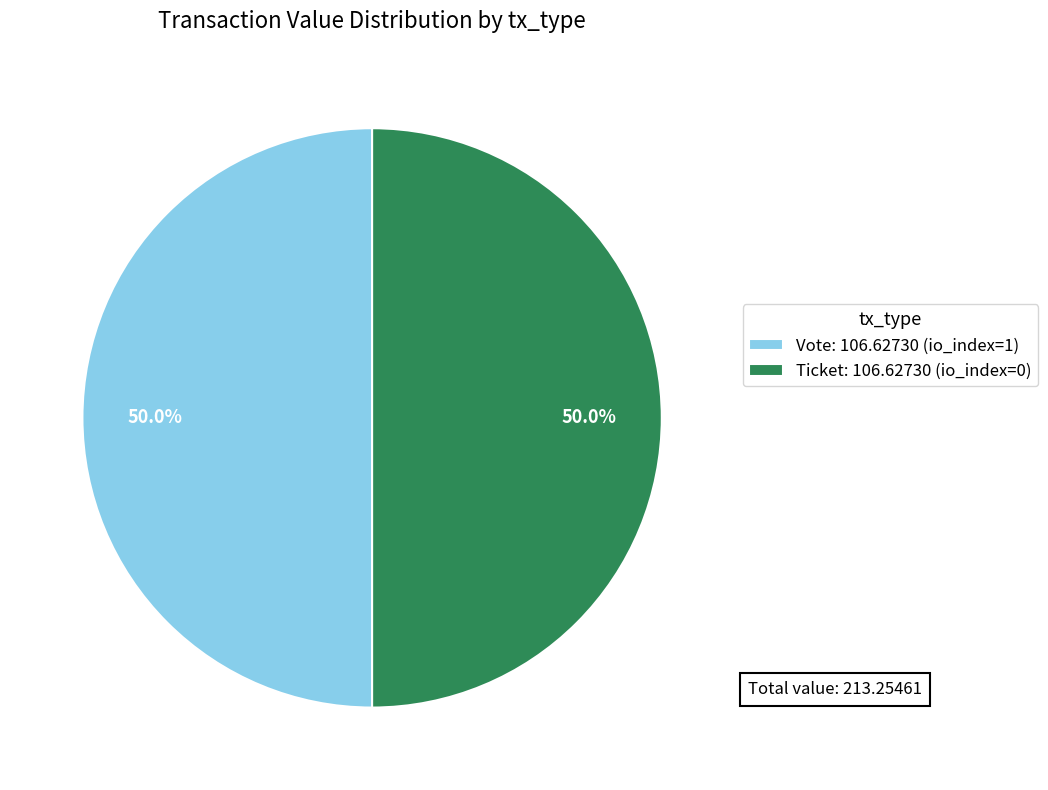

What percentage is NOT represented by Ticket: 106.62730 (io_index=0)?

50.0%